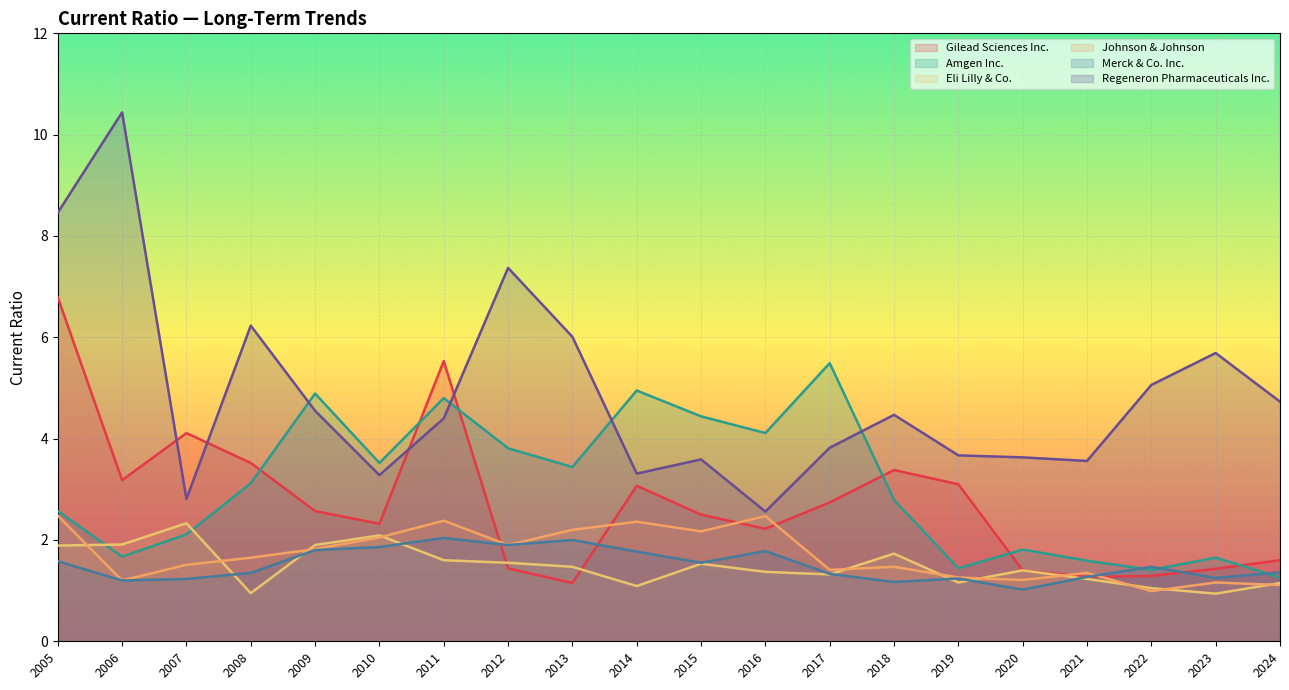

At which category does Regeneron Pharmaceuticals Inc. reach its first local peak?

2006